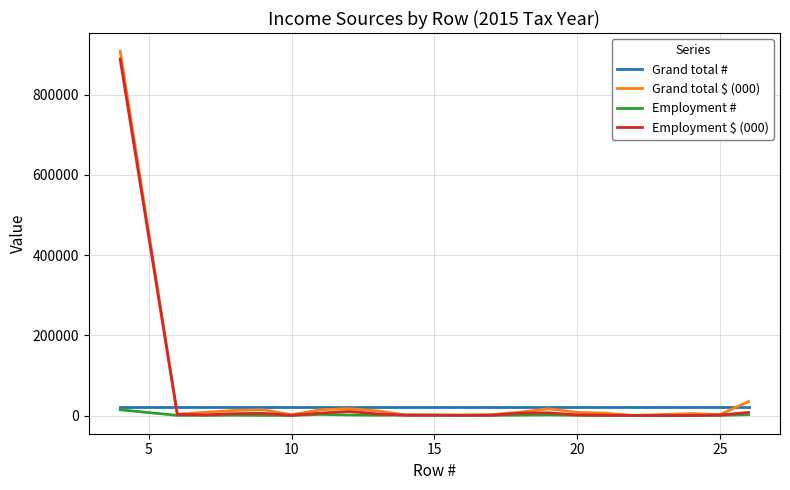

What is the difference between the maximum and minimum values in the Employment $ (000) series?

888523